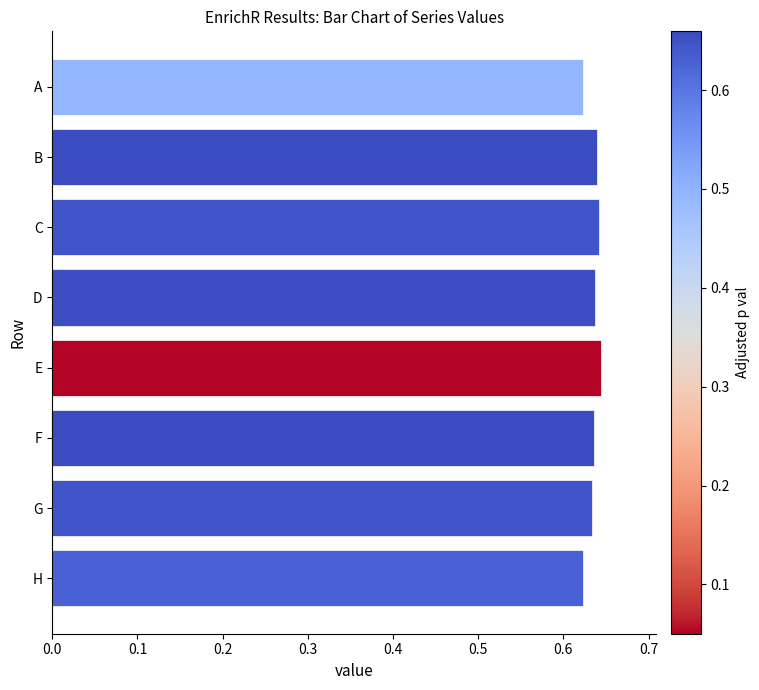

What is the sum of the values at B and C?

1.3